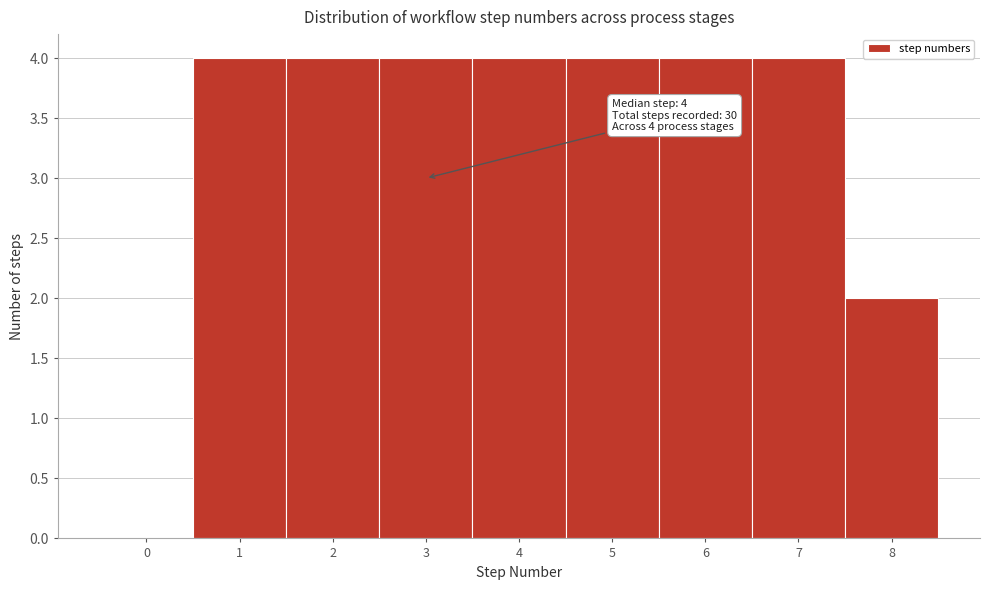

Reading right to left, list all the values displayed in this chart.

8=2	7=4	6=4	5=4	4=4	3=4	2=4	1=4	0=0